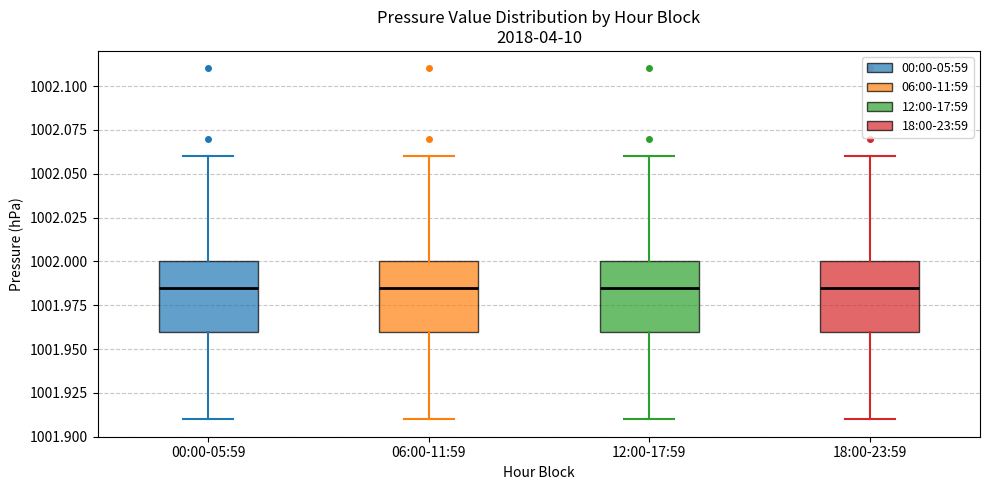

Reading left to right, read every box against the y-axis: the position of its median line, the range the box covers, and the ends of its whiskers. The values are not printed on the chart, so give them approximately, as read against the axis.

00:00-05:59: median 1001.985, box 1001.960 to 1002.000, whiskers 1001.910 to 1002.060
06:00-11:59: median 1001.985, box 1001.960 to 1002.000, whiskers 1001.910 to 1002.060
12:00-17:59: median 1001.985, box 1001.960 to 1002.000, whiskers 1001.910 to 1002.060
18:00-23:59: median 1001.985, box 1001.960 to 1002.000, whiskers 1001.910 to 1002.060